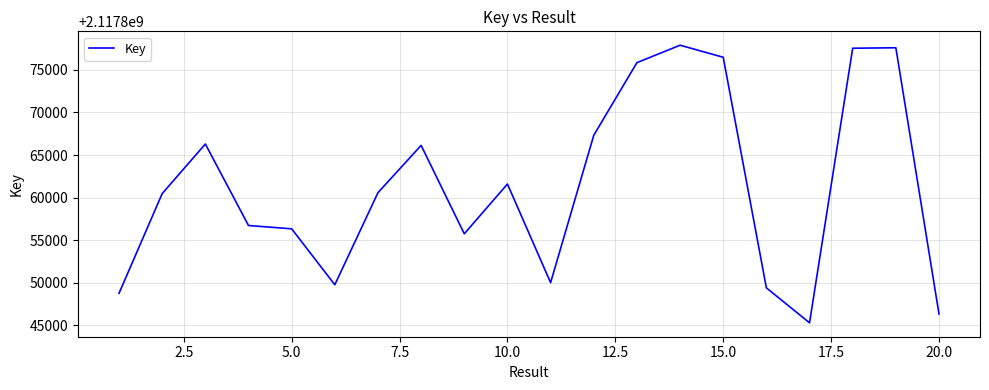

What is the maximum value shown in the chart?

2117877899